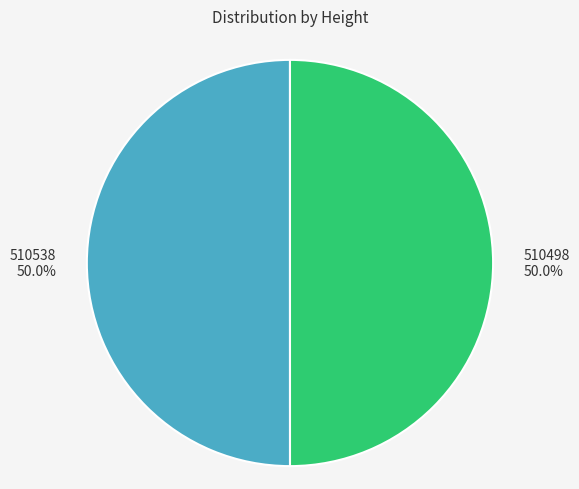

Count the number of slices in the pie.

2